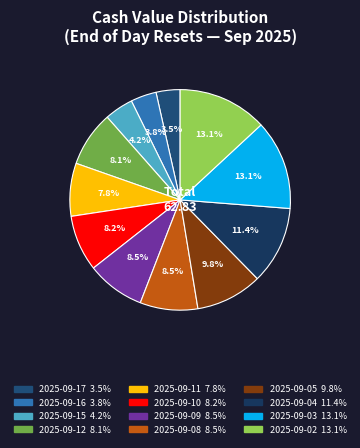

Does any single category account for the majority?

No